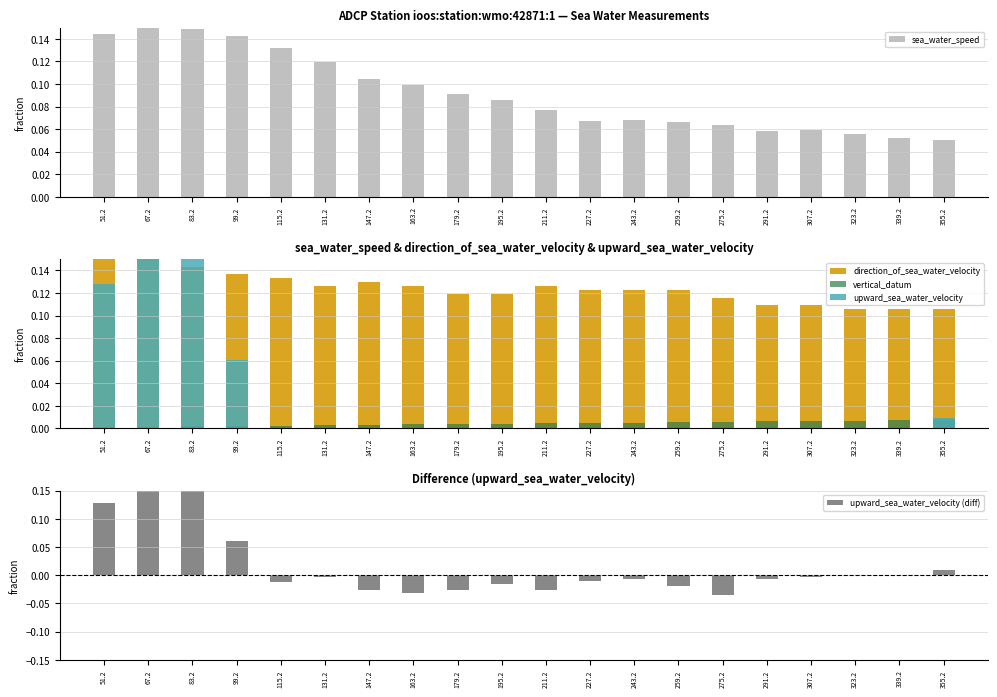

Between 275.2 and 67.2, which is larger?

67.2